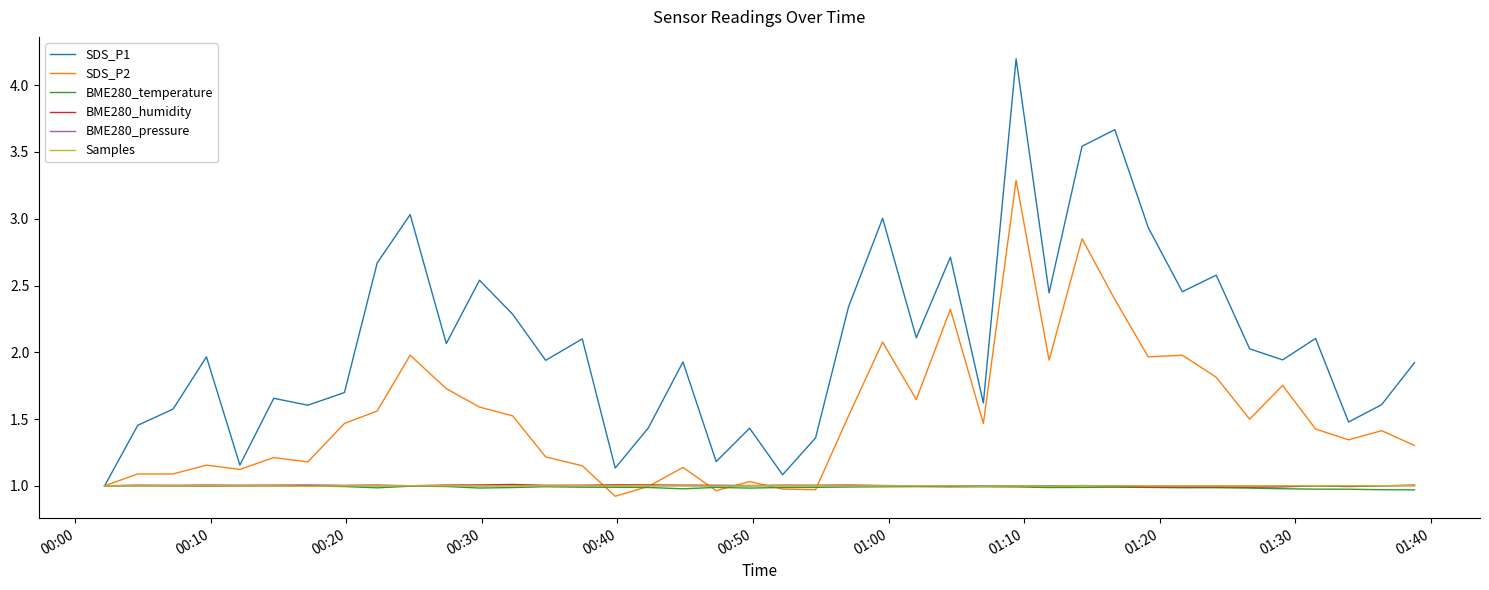

What is the greatest value displayed?

4.2